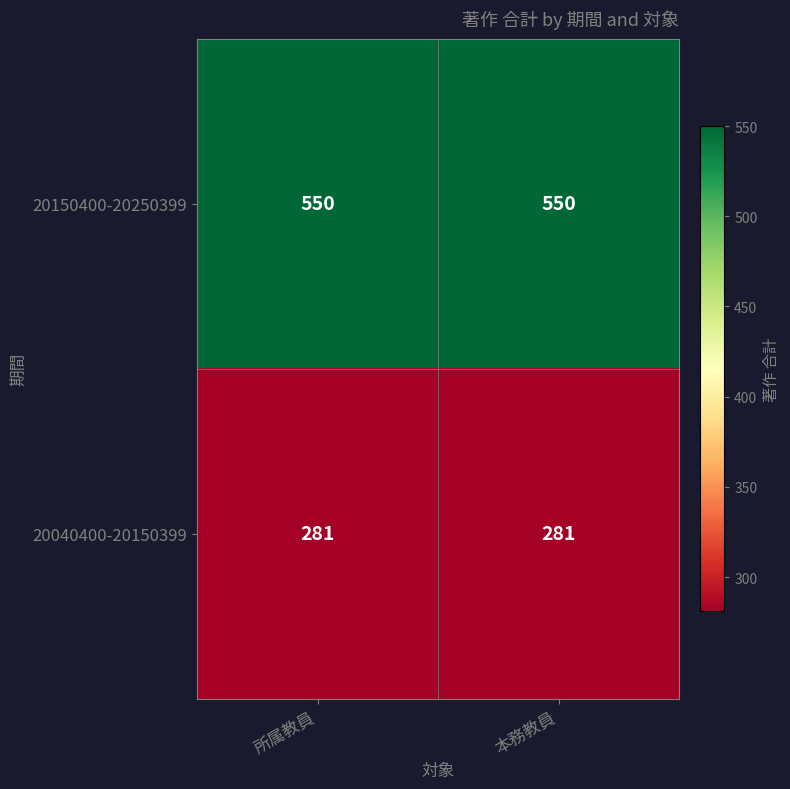

The value of 20040400-20150399 at 本務教員 is 281. True or false?

True